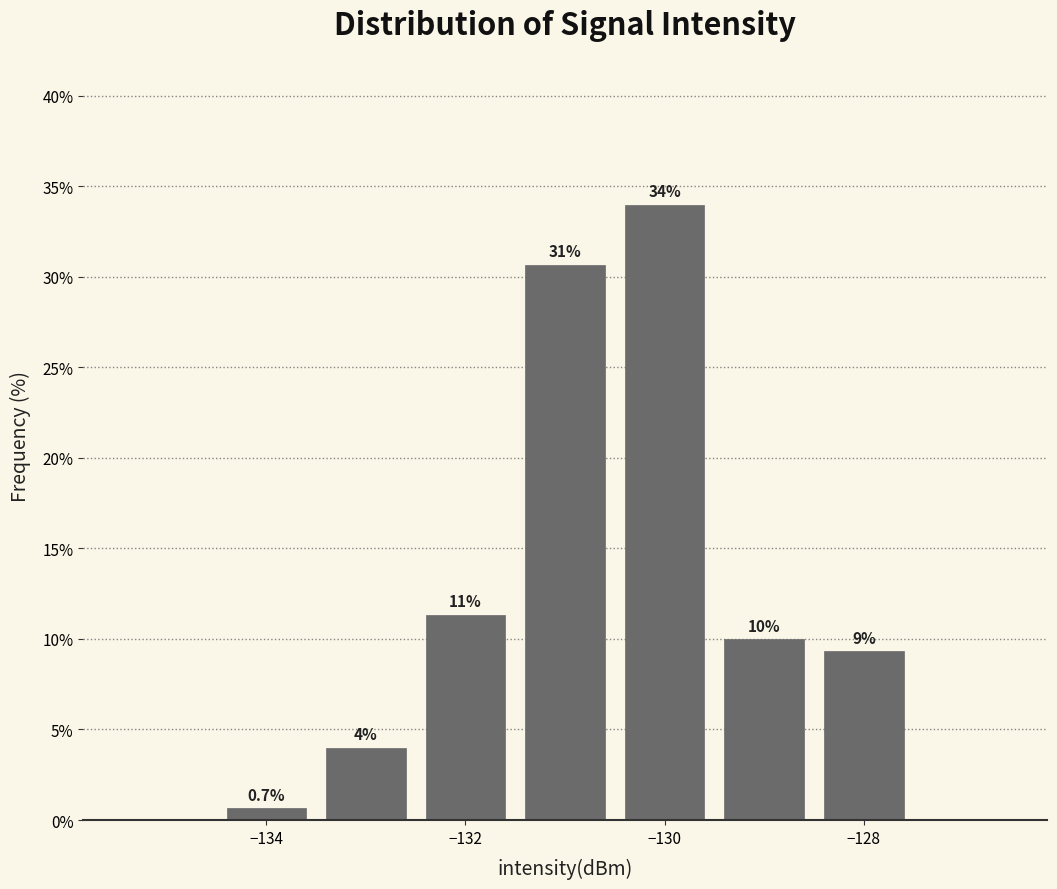

Over which range of the x-axis is the bar tallest?

-130.5 to -129.5